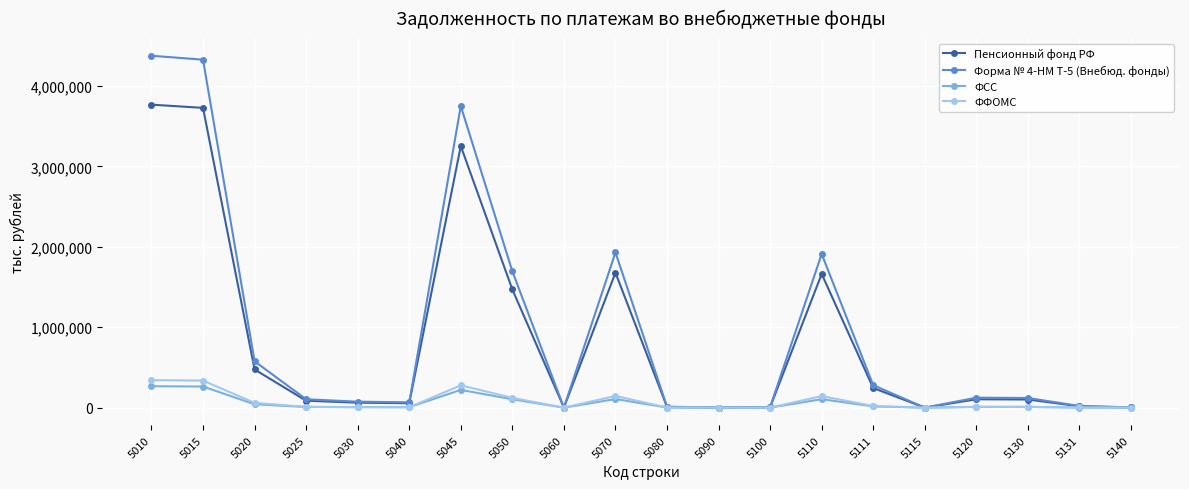

In Форма № 4-НМ Т-5 (Внебюд. фонды), how many points are lower than both neighbors (excluding endpoints)?

4